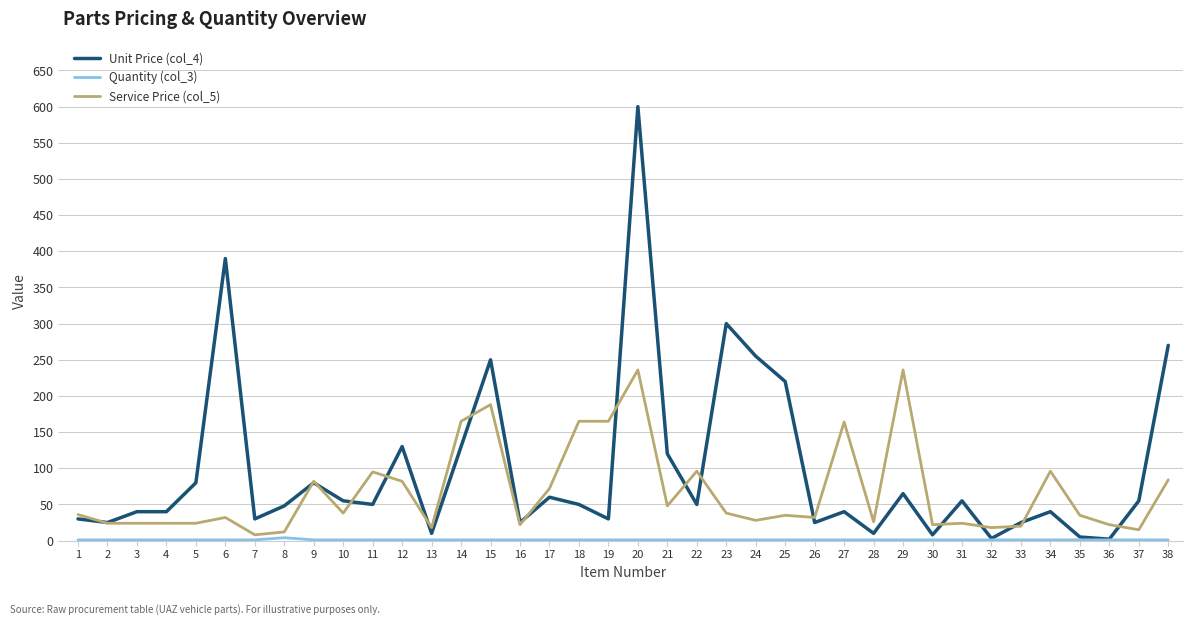

Is the value of Service Price (col_5) at 17 greater than the value of Unit Price (col_4) at 29?

Yes